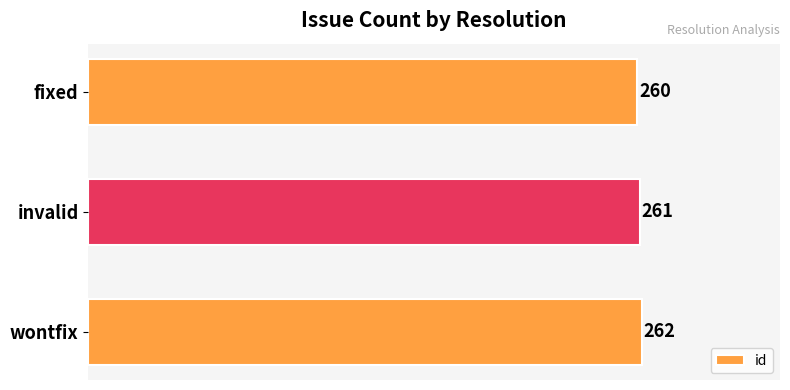

What is the average value?

261